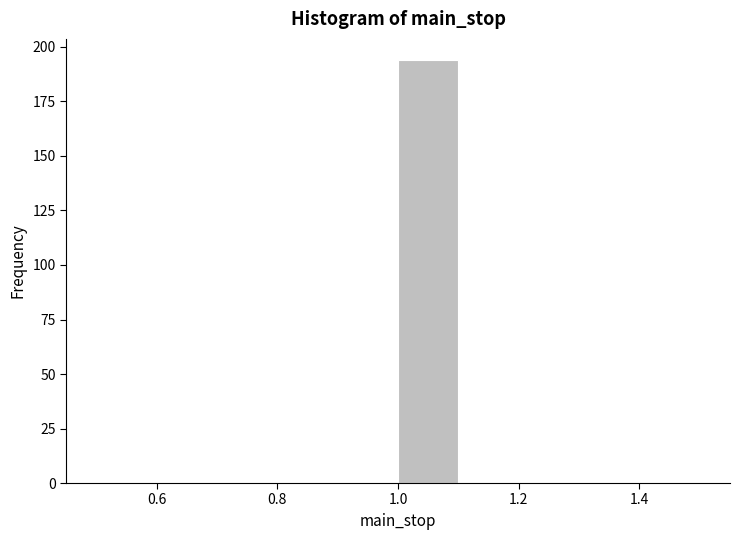

What is the height of the bar covering 1.0 to 1.1 on the x-axis? The values are not printed on the chart, so give them approximately, as read against the axis.

195